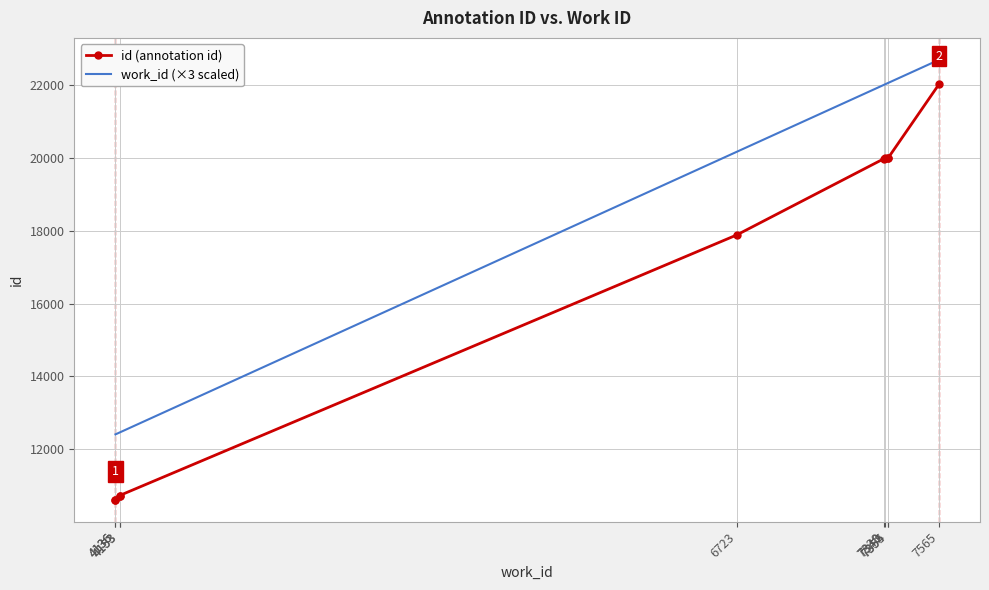

How many data points in id (annotation id) are less than 19986?

5